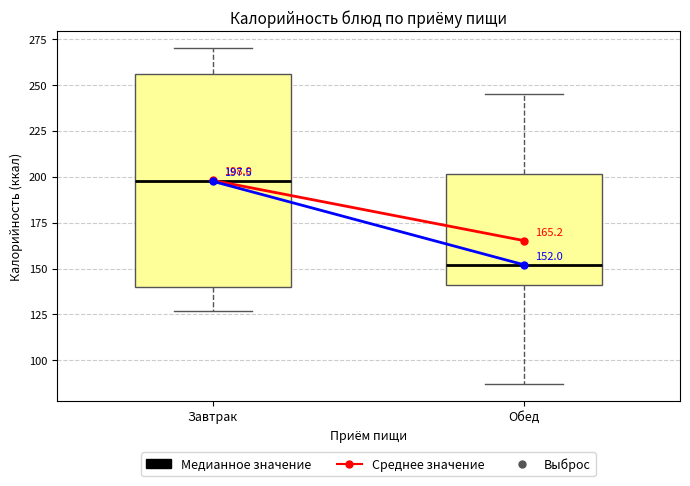

Which box has the lowest median line?

Обед